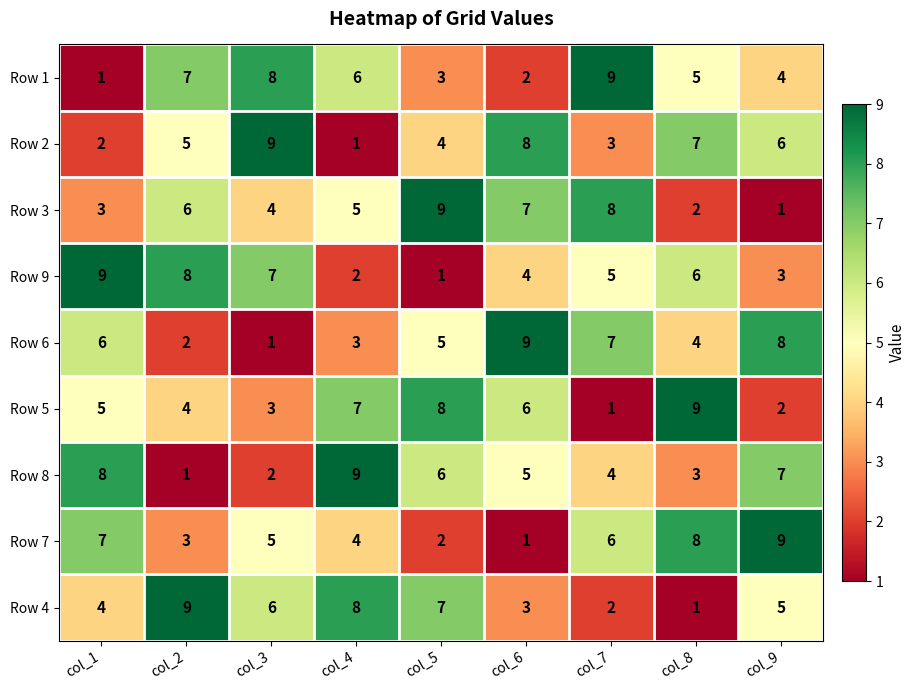

What is the average value of the Row 5 series?

5